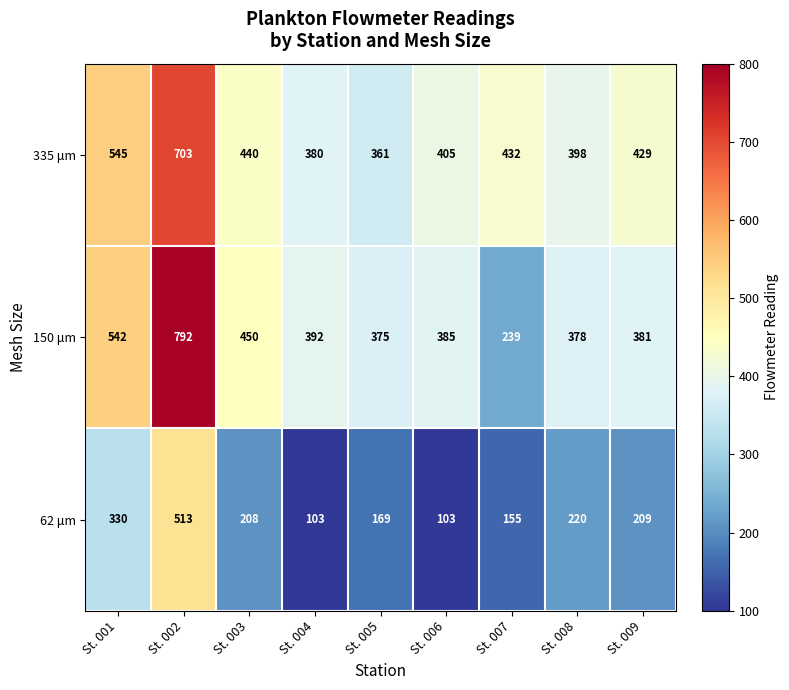

Reading left to right, list all the values displayed in this chart.

335 μm: 545	703	440	380	361	405	432	398	429
150 μm: 542	792	450	392	375	385	239	378	381
62 μm: 330	513	208	103	169	103	155	220	209